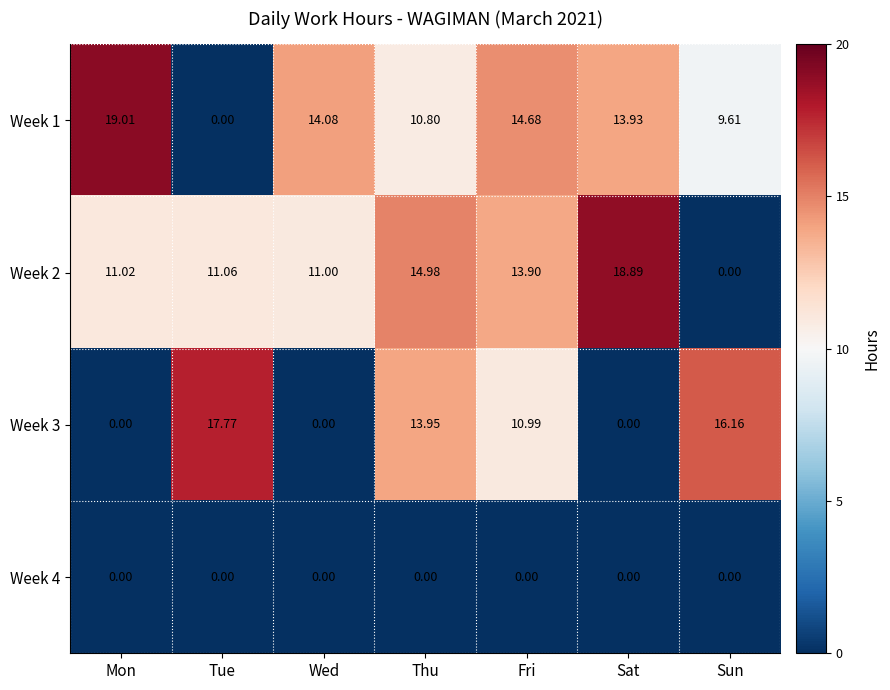

Where does the Week 2 series first go above 11?

Mon